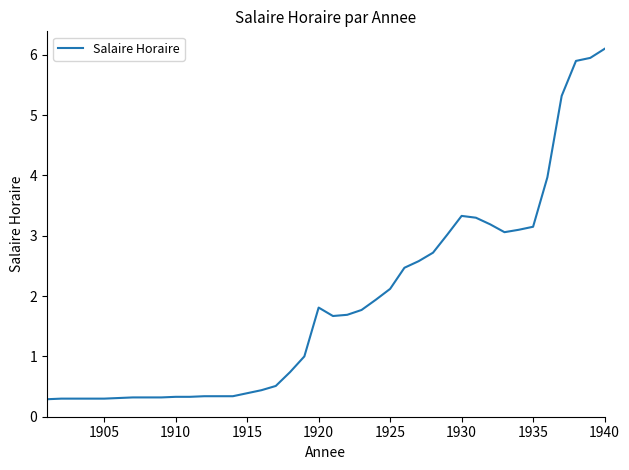

What is the greatest value displayed?

6.1